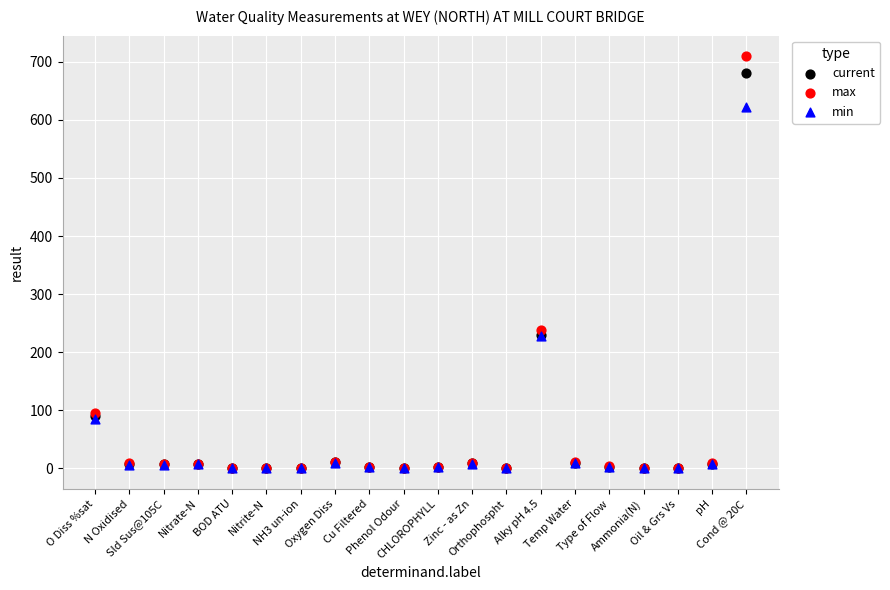

What are all the series names shown in the legend?

current, max, min